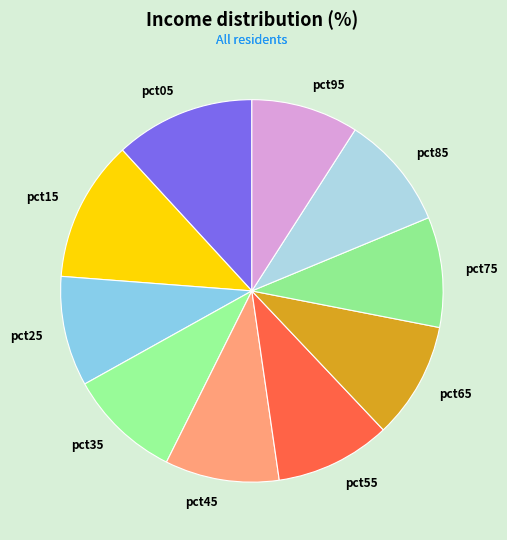

How many slices are in this pie chart?

10